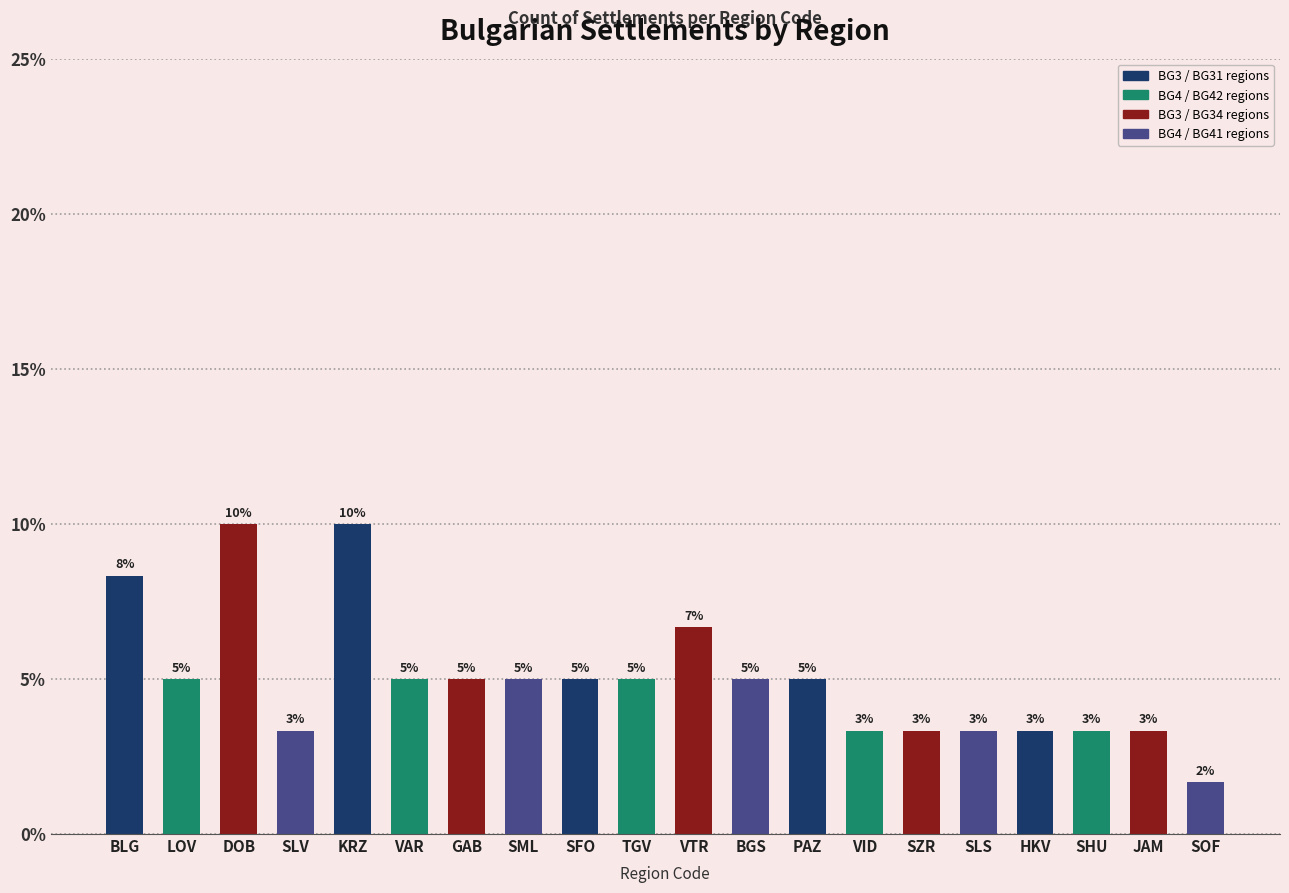

Count the number of data series in this chart.

1